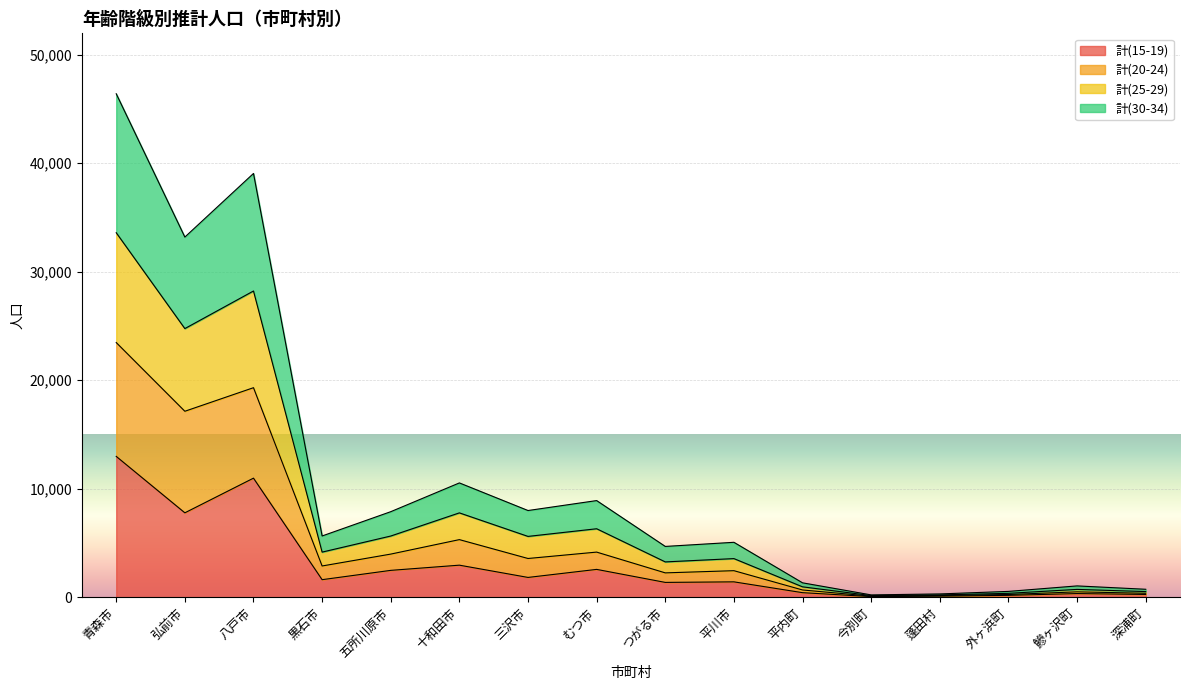

Count the number of categories in the chart.

16